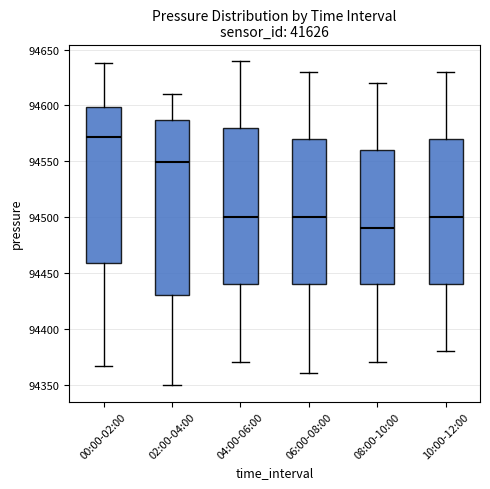

Which box has the highest median line?

00:00-02:00